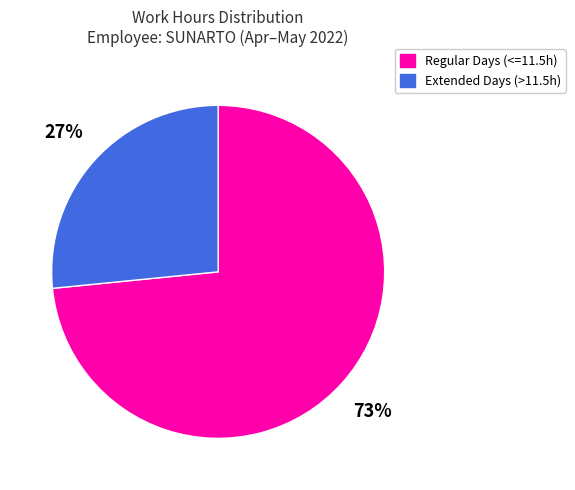

Between Regular Days (<=11.5h) and Extended Days (>11.5h), which is larger?

Regular Days (<=11.5h)